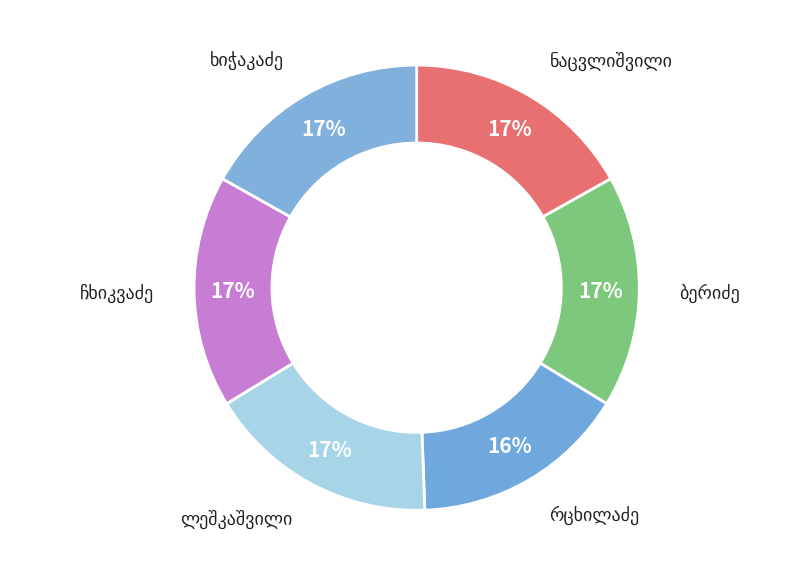

Count the number of slices in the pie.

6